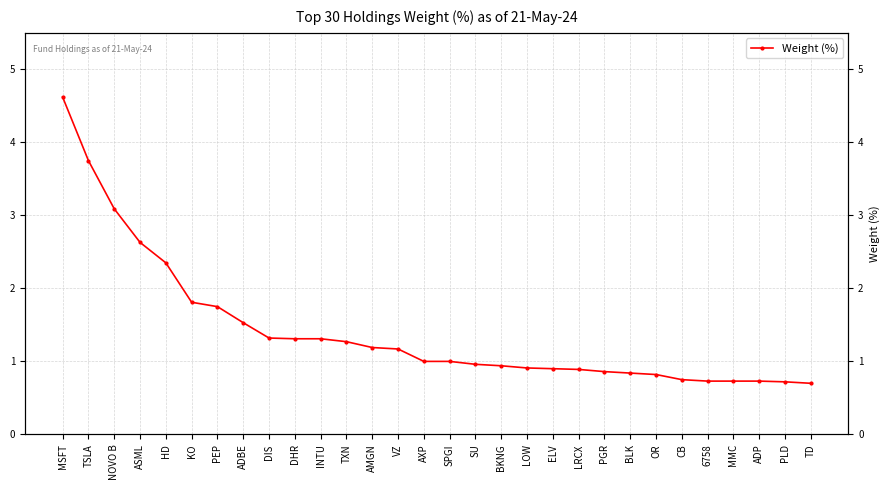

What is the sum of all values?

42.6